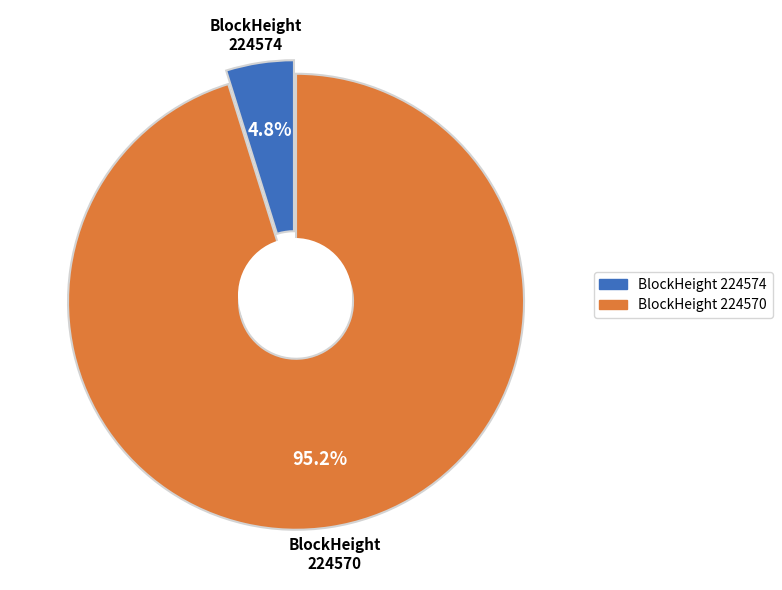

How many slices are in this pie chart?

2